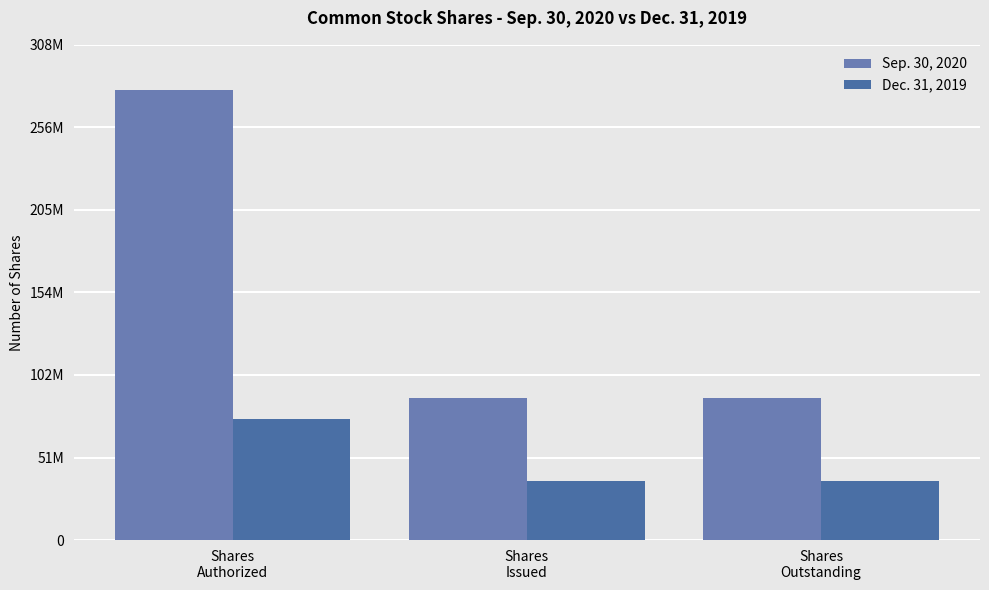

What is the label of the 1st bar from the left?

Shares
Authorized